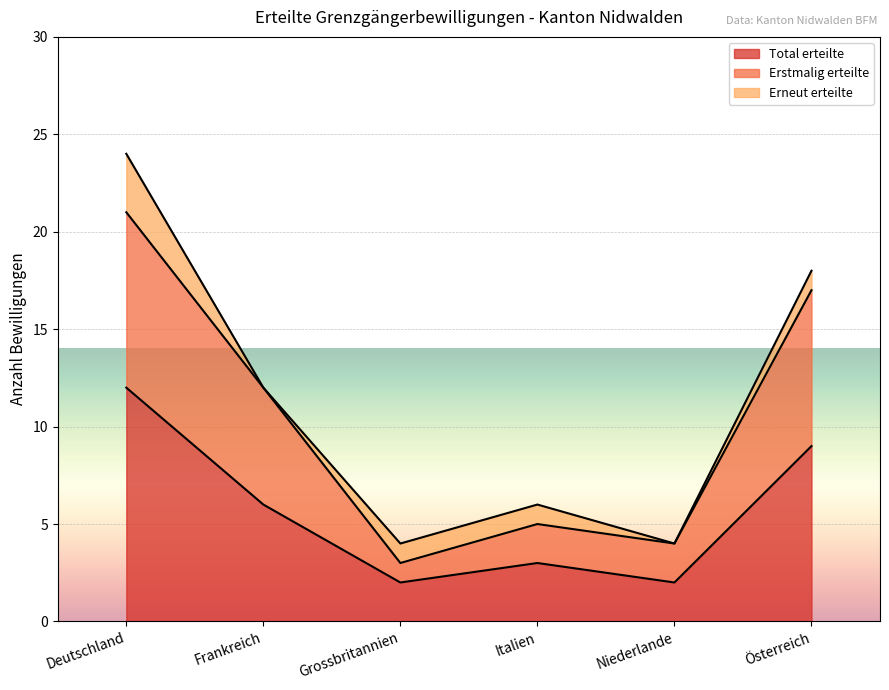

Does the chart display data point markers on the line(s)?

No